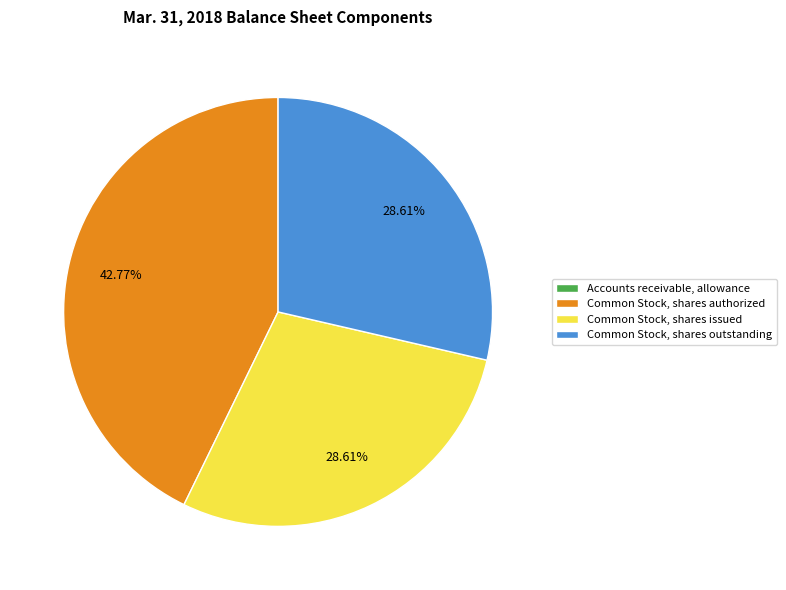

Do Common Stock, shares authorized and Common Stock, shares issued together represent more than half of the pie?

Yes